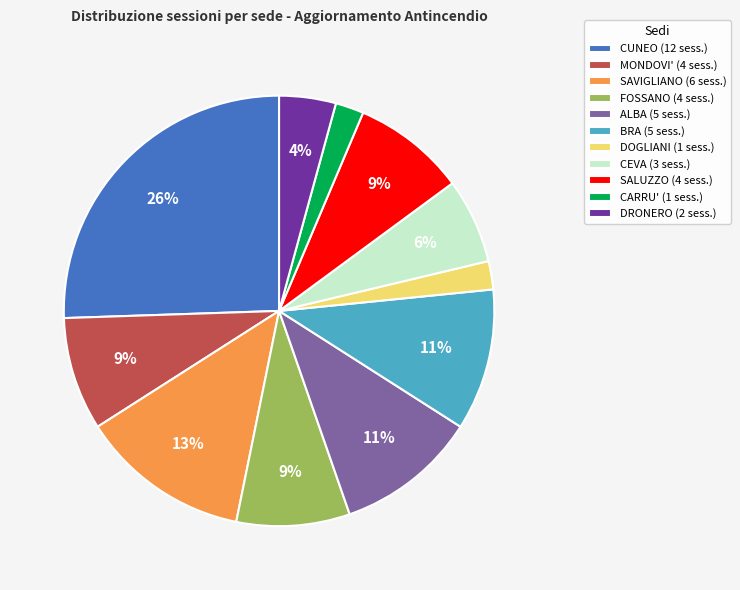

Is MONDOVI' the majority of the pie?

No